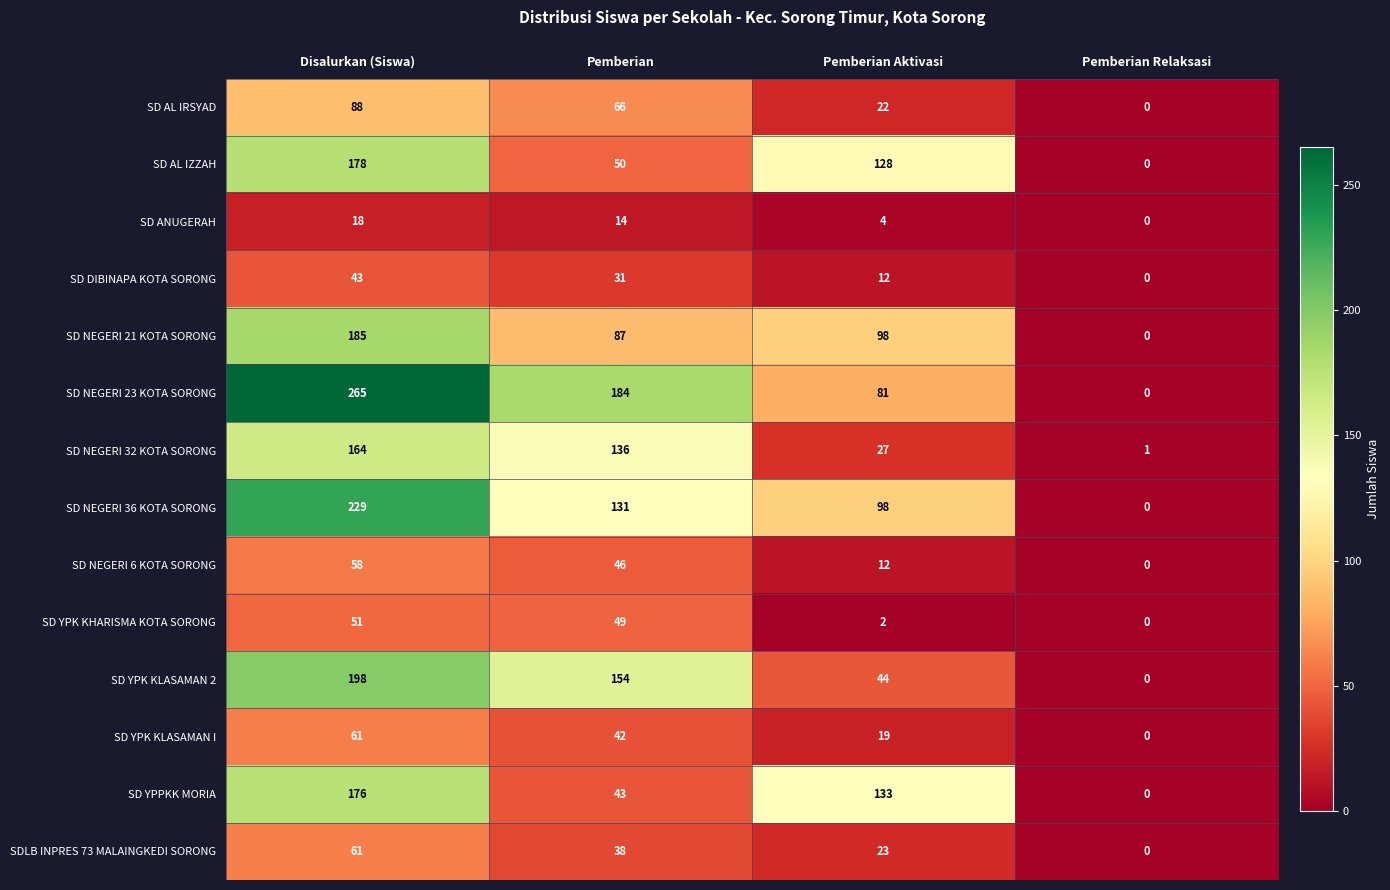

What is the difference between the highest and lowest values at Pemberian?

170